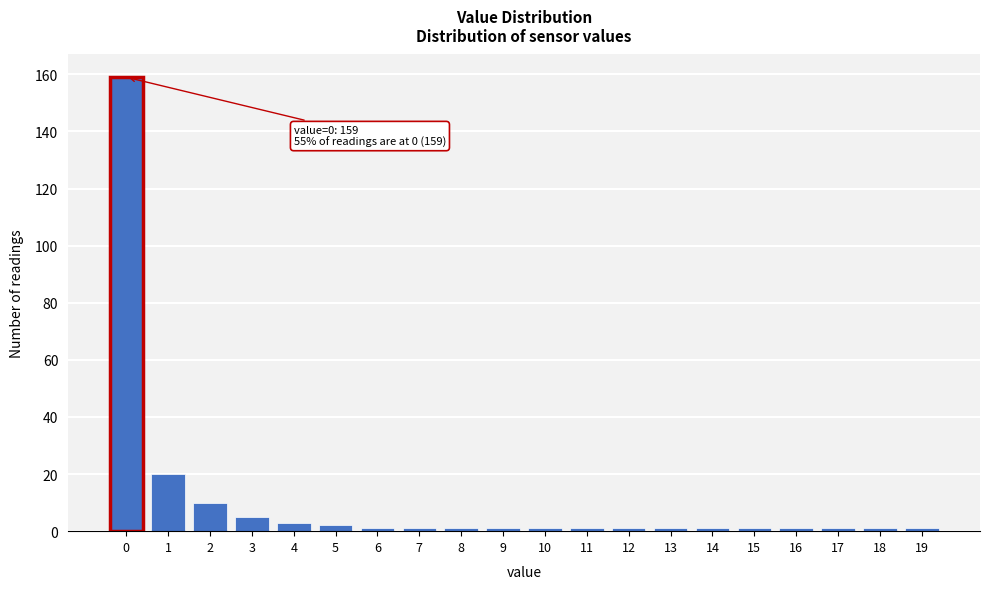

Reading left to right, what are all the values shown in this chart?

0=159	1=20	2=10	3=5	4=3	5=2	6=1	7=1	8=1	9=1	10=1	11=1	12=1	13=1	14=1	15=1	16=1	17=1	18=1	19=1